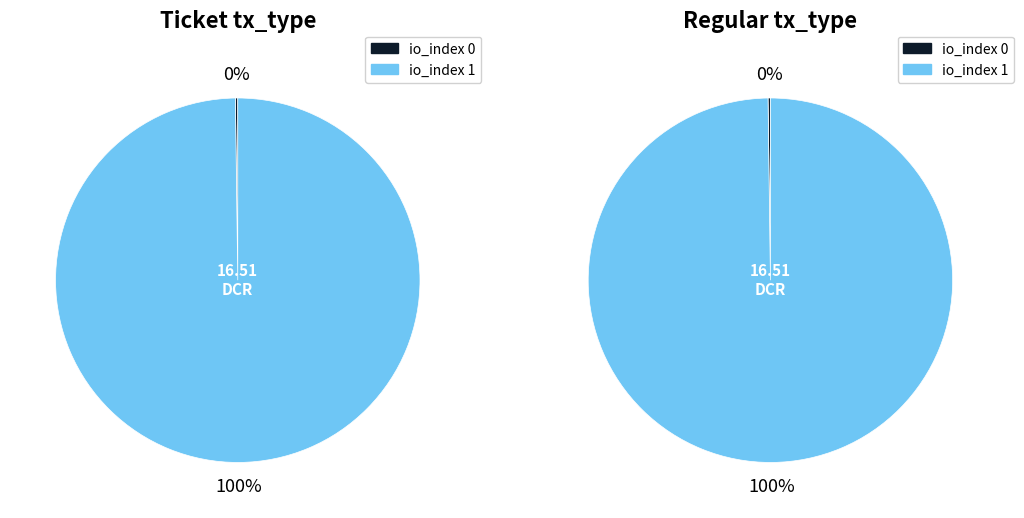

What portion of the pie excludes io_index 1?

0.2%